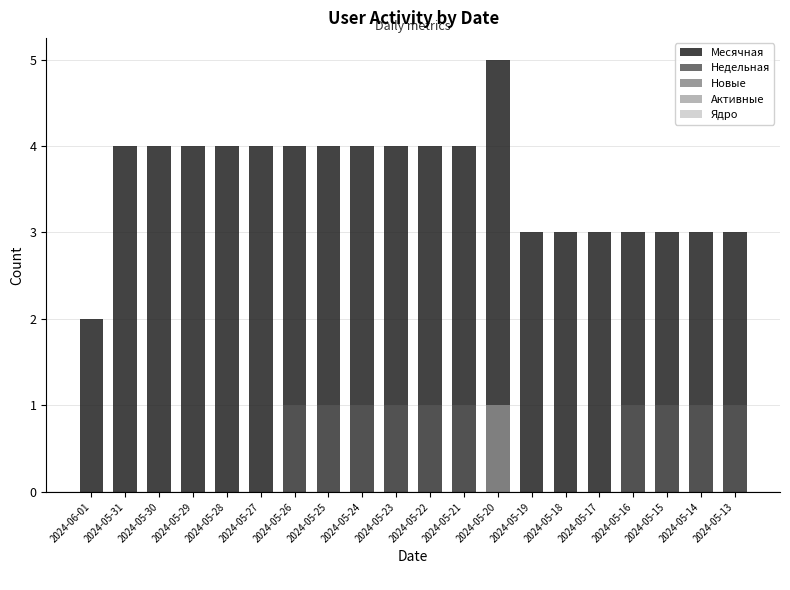

How many bars are there in total?

100